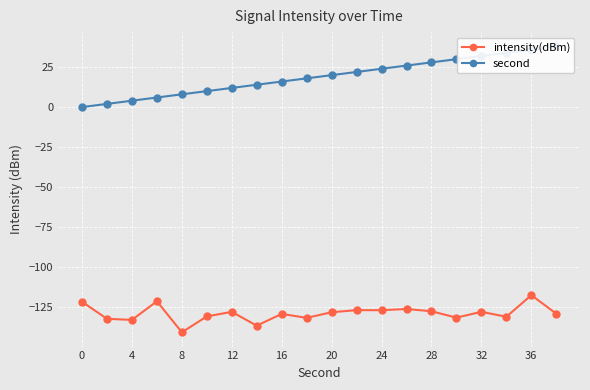

Reading left to right, list all the values displayed in this chart.

intensity(dBm): -121.9	-132.6	-133.2	-121.6	-141.0	-131.1	-128.2	-136.9	-129.5	-132.0	-128.4	-127.1	-127.2	-126.4	-127.8	-131.8	-128.2	-131.3	-117.8	-129.4
second: 0.0	2.0	4.0	6.0	8.0	10.0	12.0	14.0	16.0	18.0	20.0	22.0	24.0	26.0	28.0	30.0	32.0	34.0	36.0	38.0